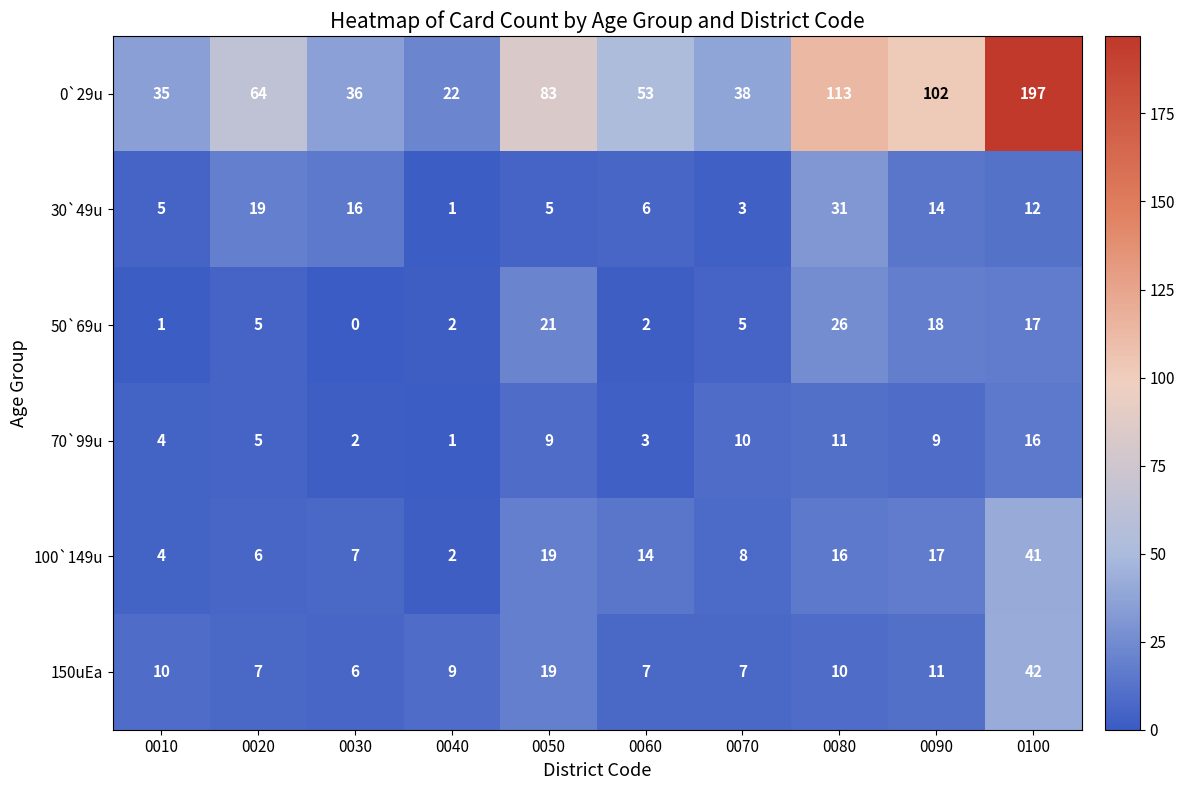

What is the difference between the 30`49u values at 0080 and 0010?

26